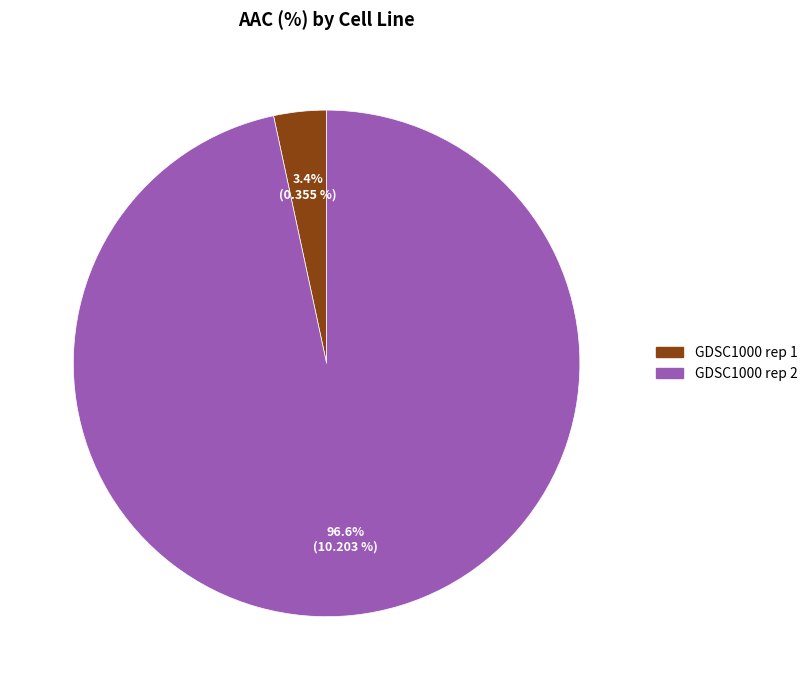

What portion of the pie excludes GDSC1000 rep 2?

3.4%